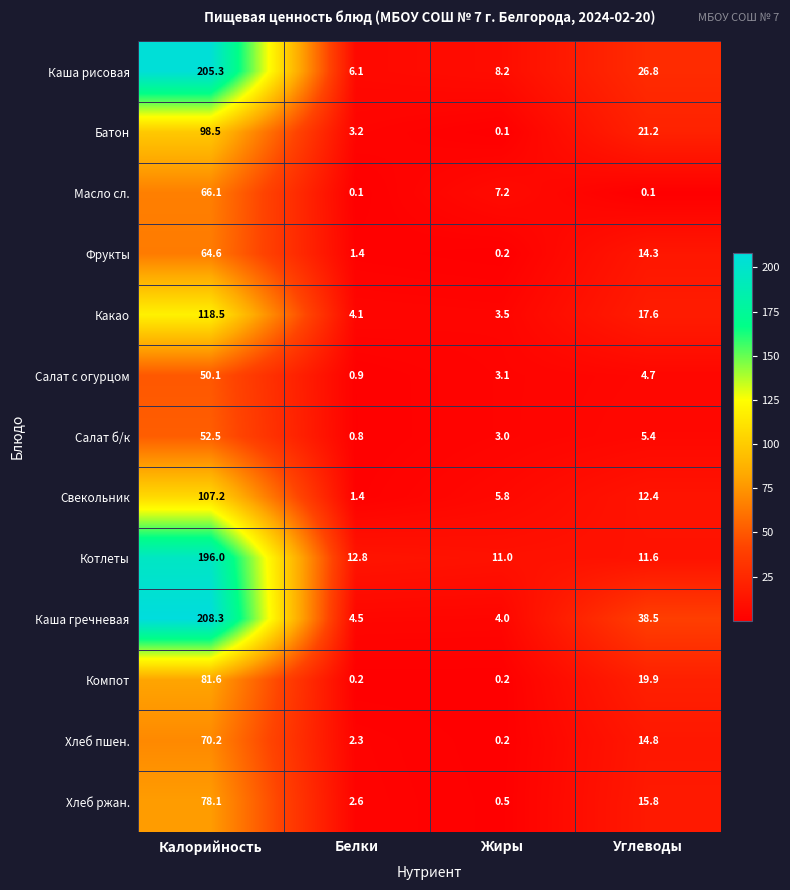

Where does the Батон series first go above 21?

Калорийность